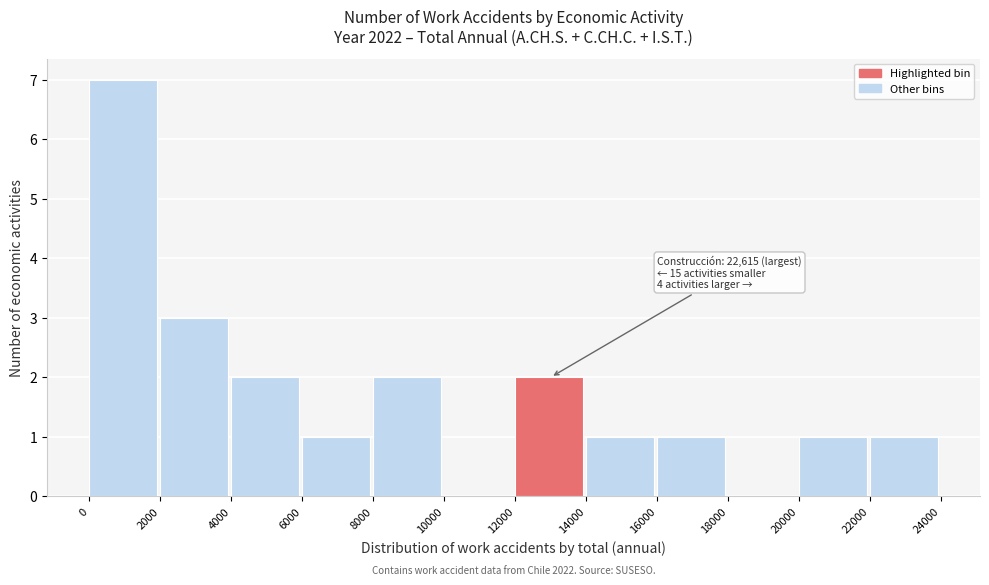

Which range on the x-axis has the tallest bar?

0 to 2000